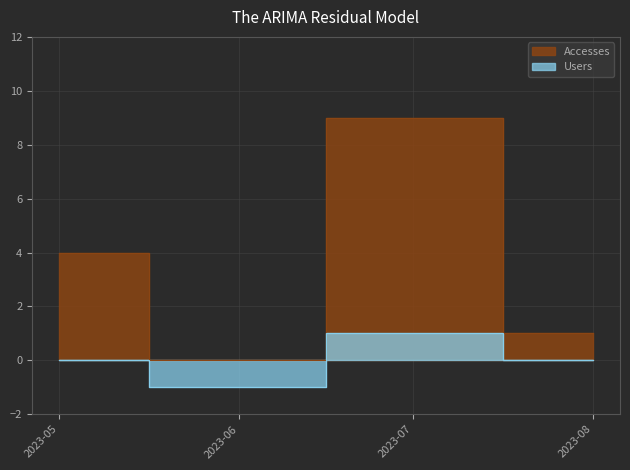

Which series has the largest total across all categories?

Accesses